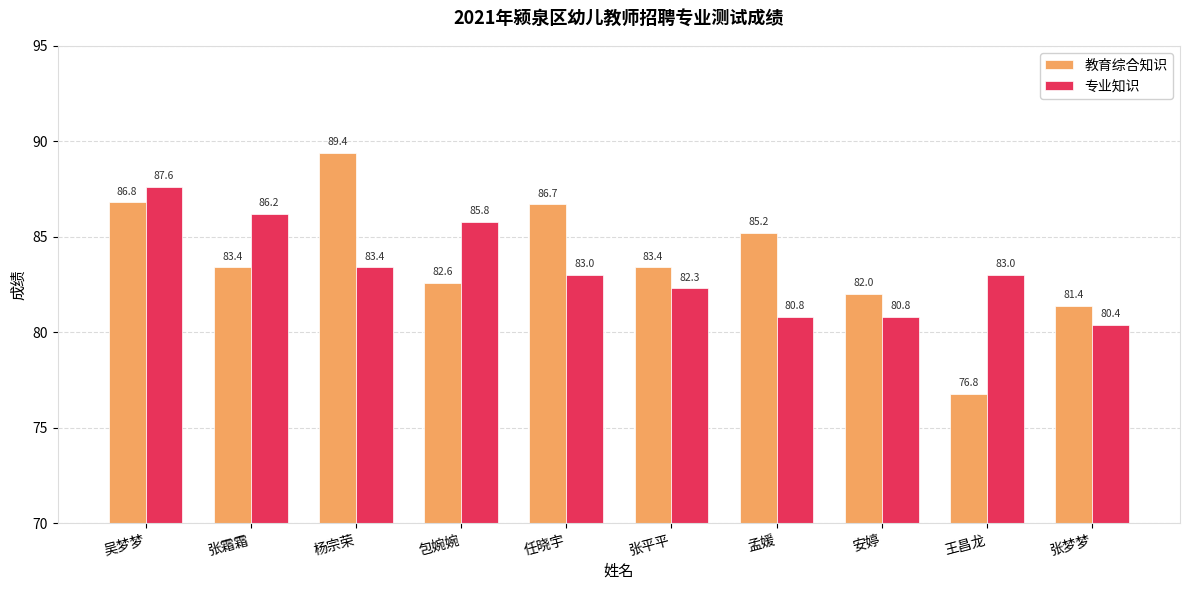

What is the difference between the 教育综合知识 values at 王昌龙 and 杨宗荣?

12.6